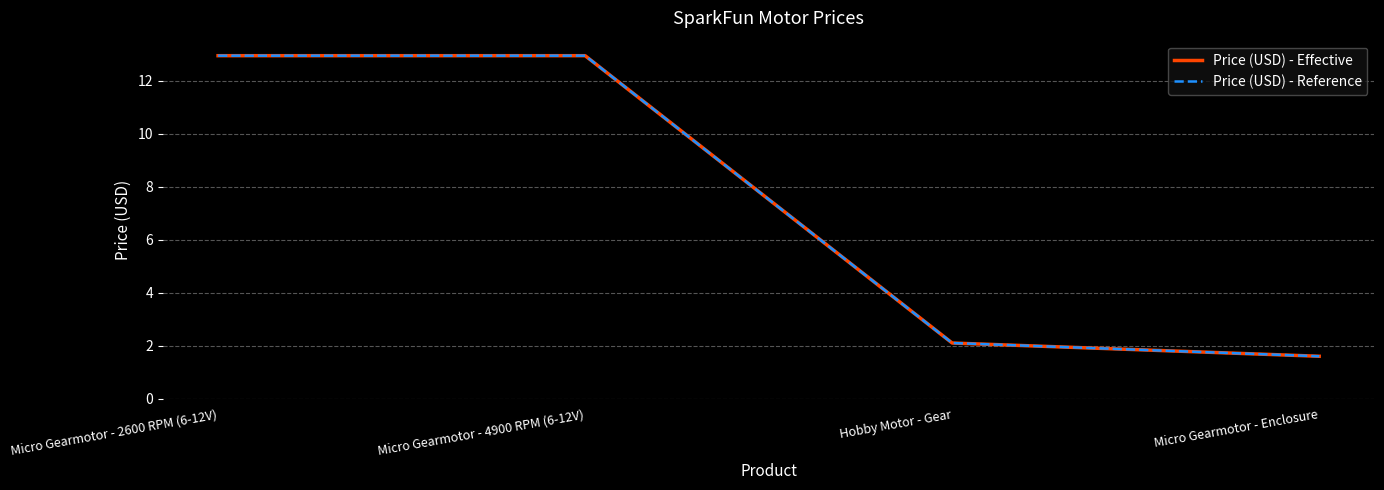

Does the chart have visible grid lines?

Yes